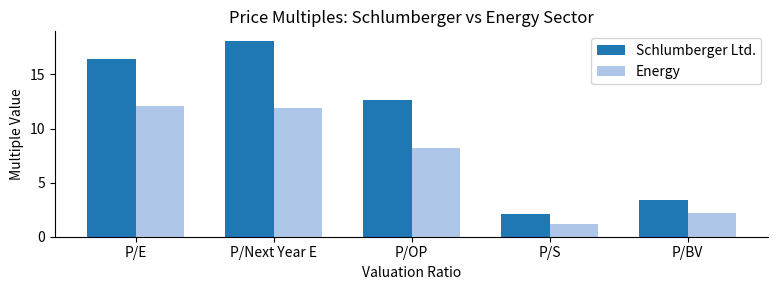

Reading left to right, extract all data points from this chart.

Schlumberger Ltd.: P/E=16.4	P/Next Year E=18.1	P/OP=12.7	P/S=2.1	P/BV=3.4
Energy: P/E=12.1	P/Next Year E=11.9	P/OP=8.2	P/S=1.2	P/BV=2.2